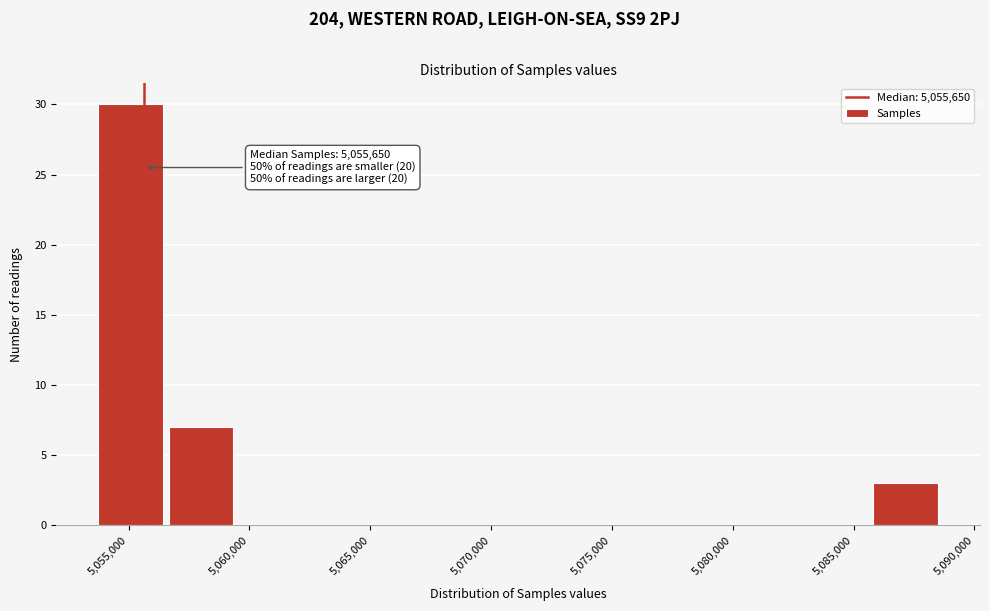

Over which range of the x-axis is the bar tallest?

5053500 to 5056500